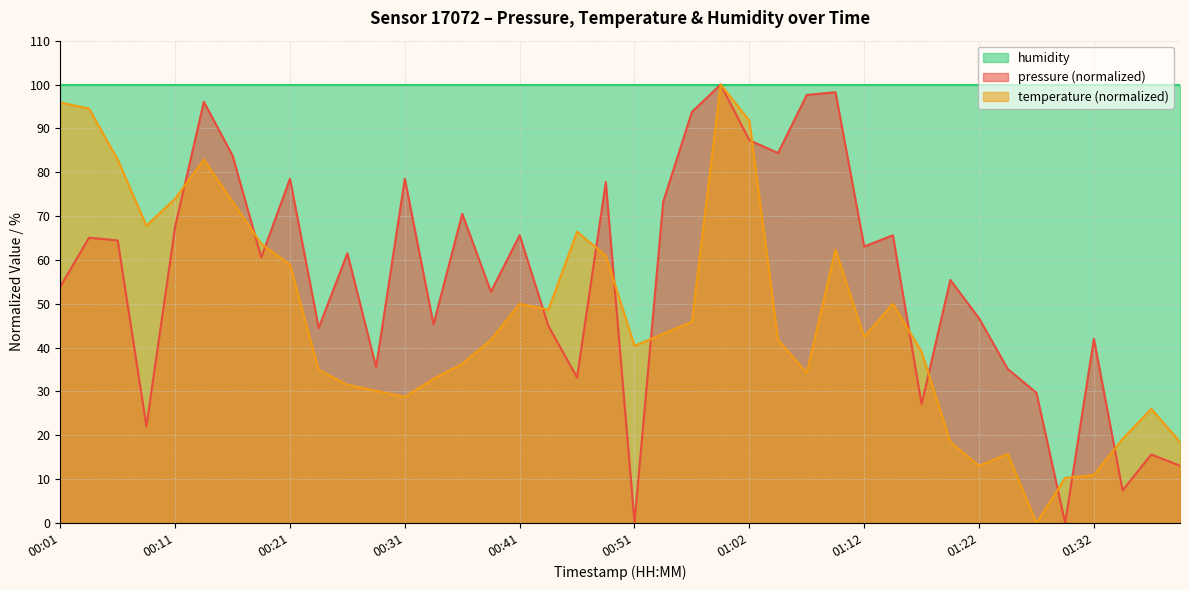

Does the chart have visible grid lines?

Yes